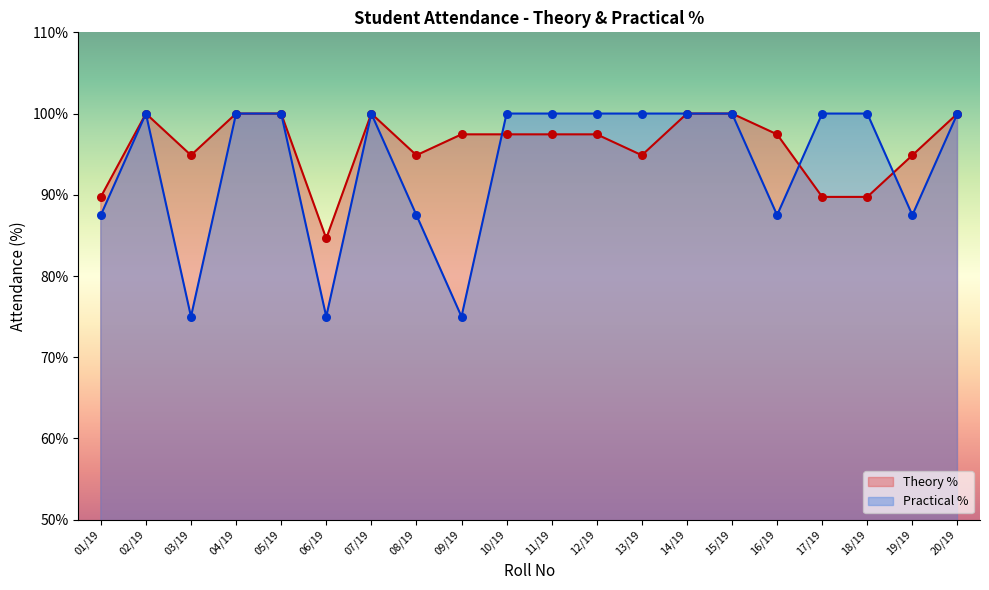

Which series contains the lowest Y value?

Practical %